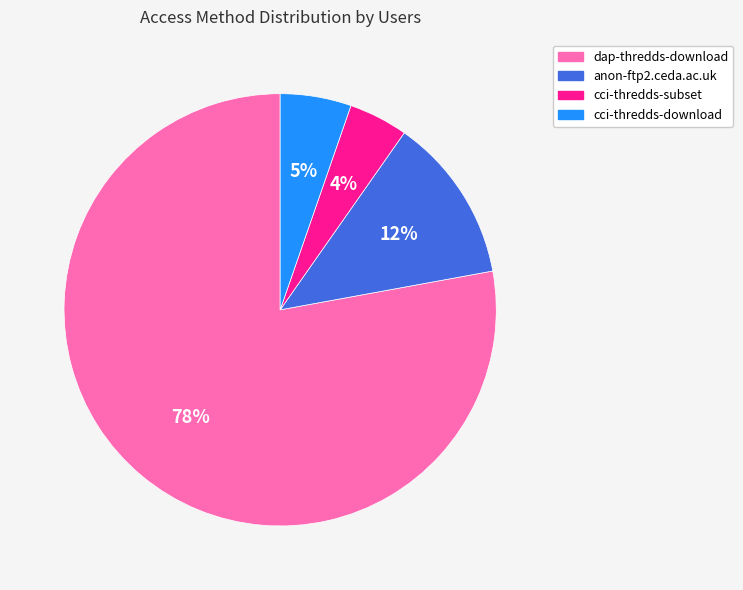

To the nearest percent, what is the average slice percentage?

25%